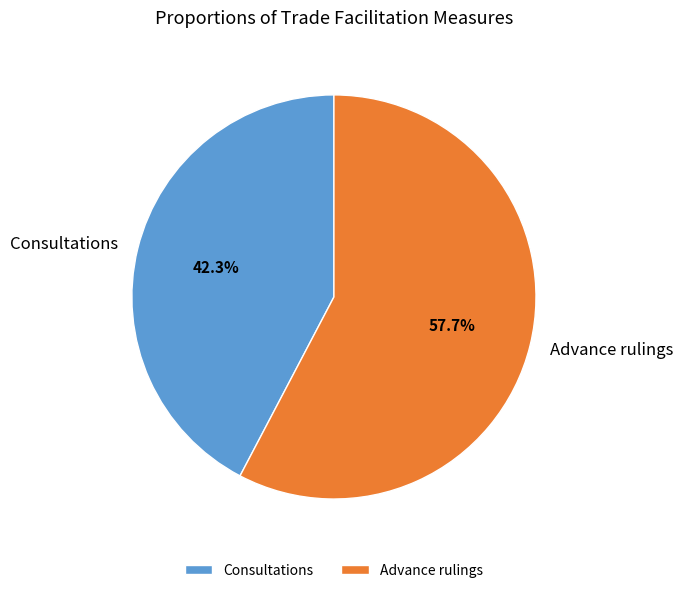

Is it true that Advance rulings is 66% of the pie?

False